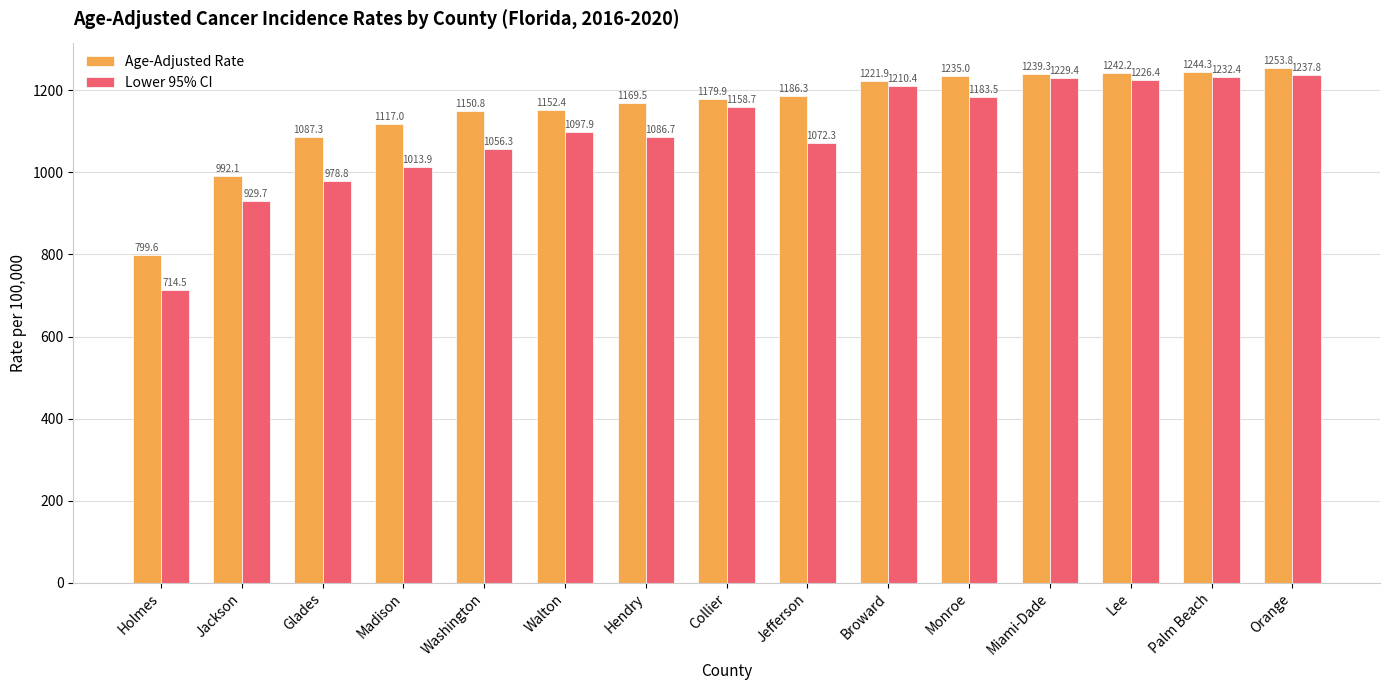

What is the smallest value displayed?

714.5